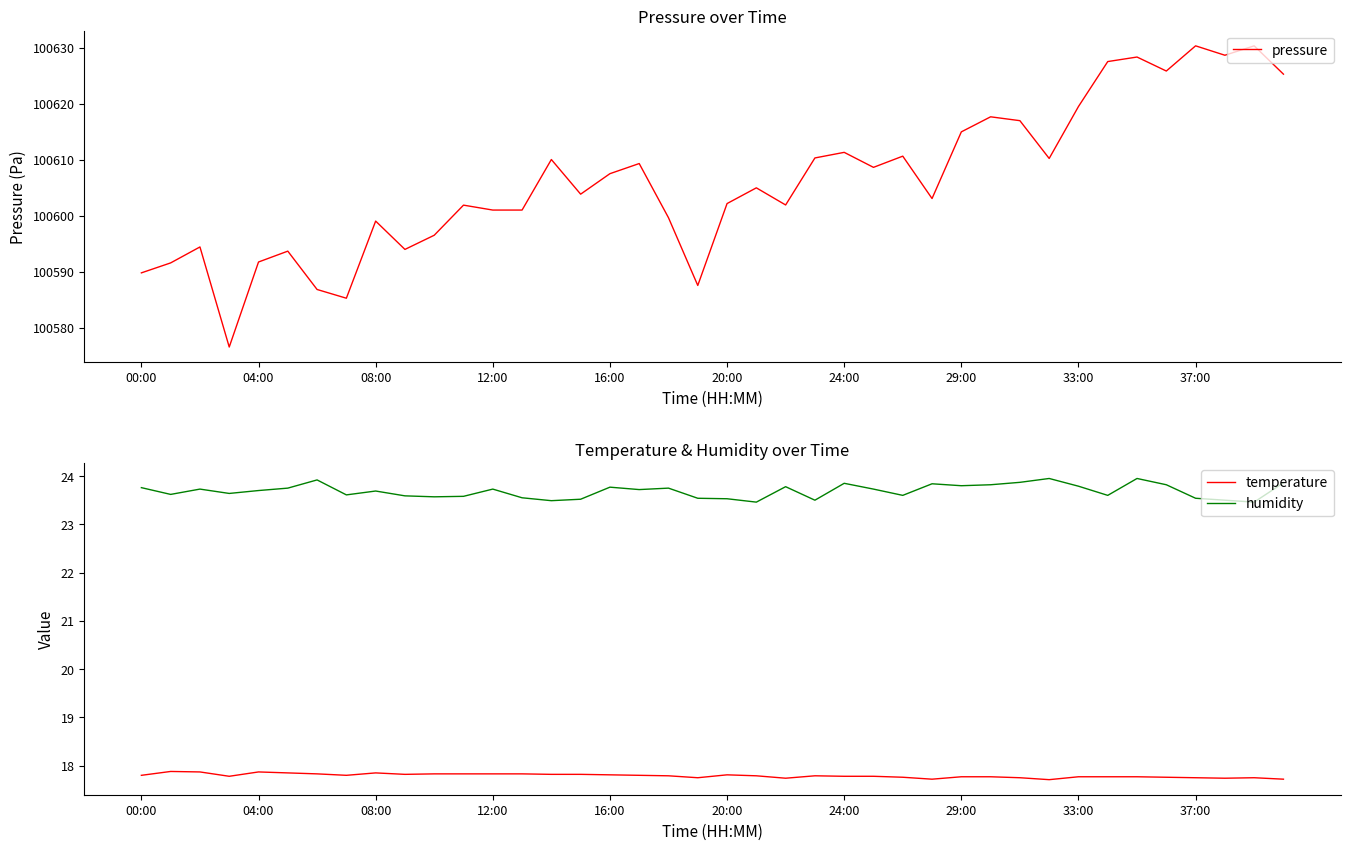

Rank the series by their maximum value, from lowest to highest.

temperature, humidity, pressure